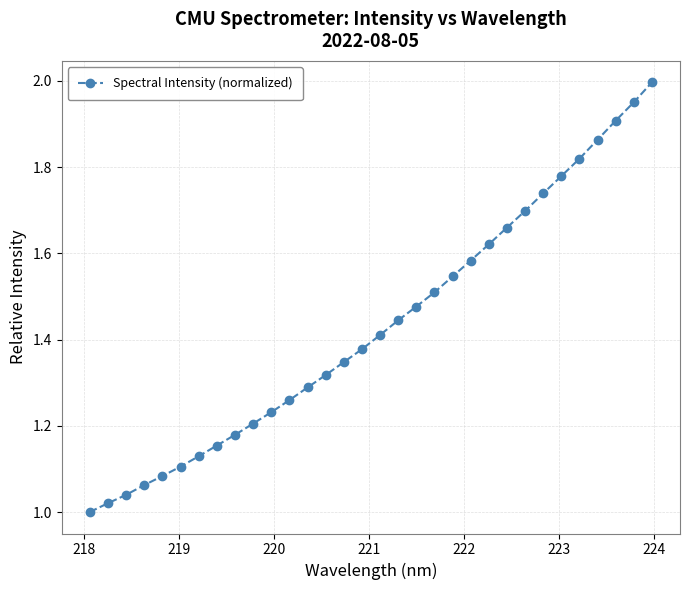

What is the sum of all values?

45.8